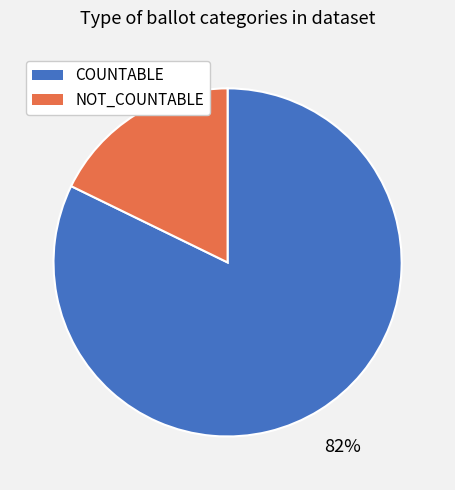

Do NOT_COUNTABLE and COUNTABLE together represent more than half of the pie?

Yes